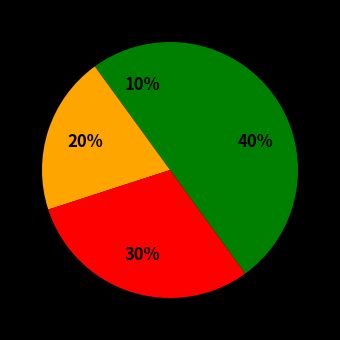

How many segments does this pie chart have?

4